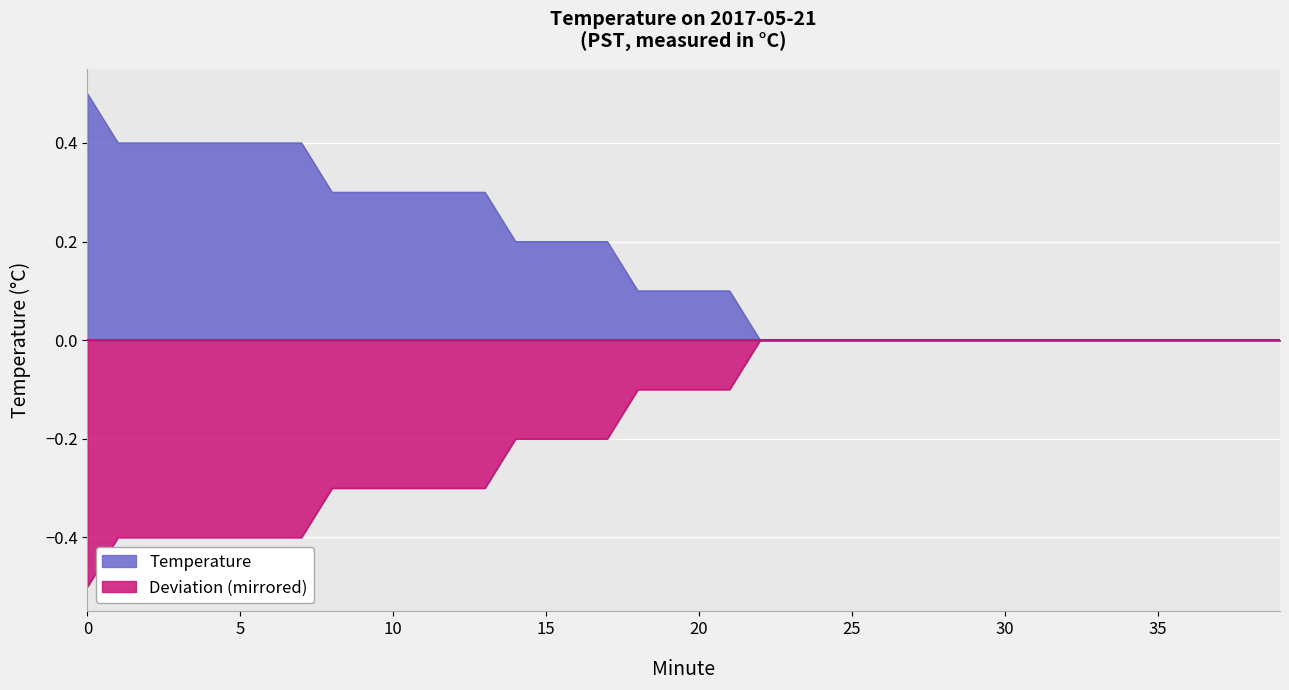

List the series in order of their peak value, highest first.

Temperature, Deviation (mirrored)